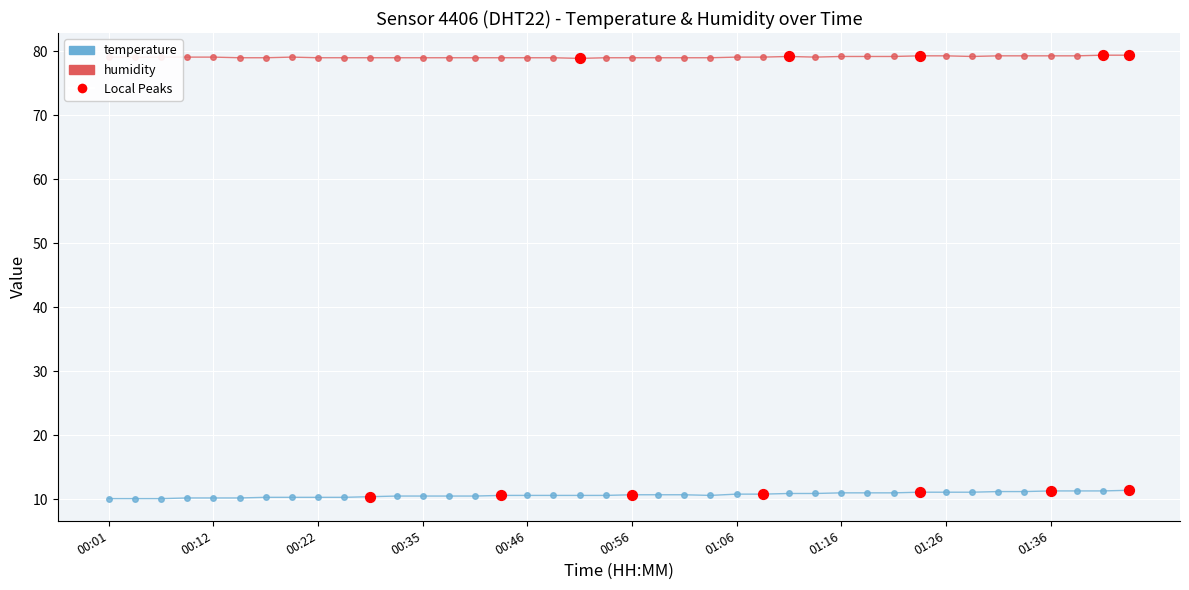

At how many categories does at least one series exceed 17?

40